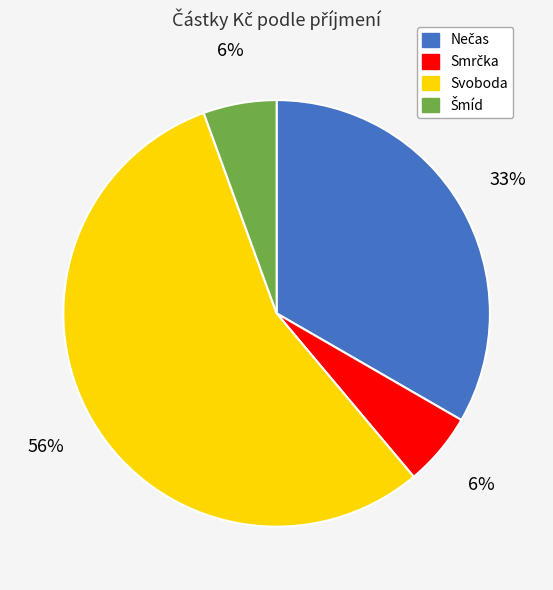

Which slice is the largest?

Svoboda